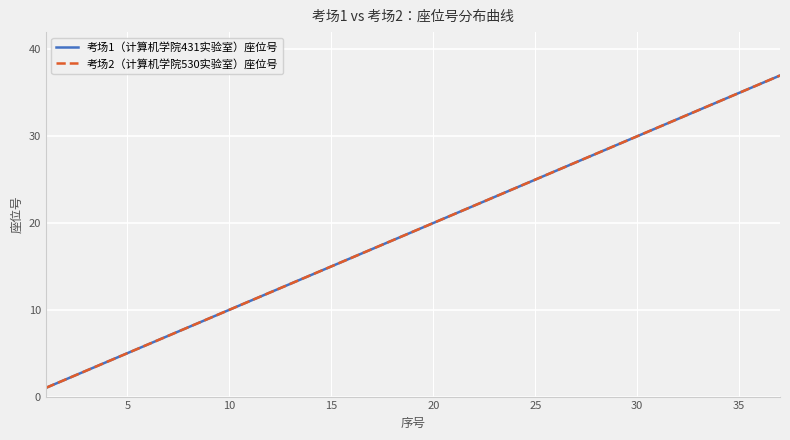

Does the chart have visible grid lines?

Yes